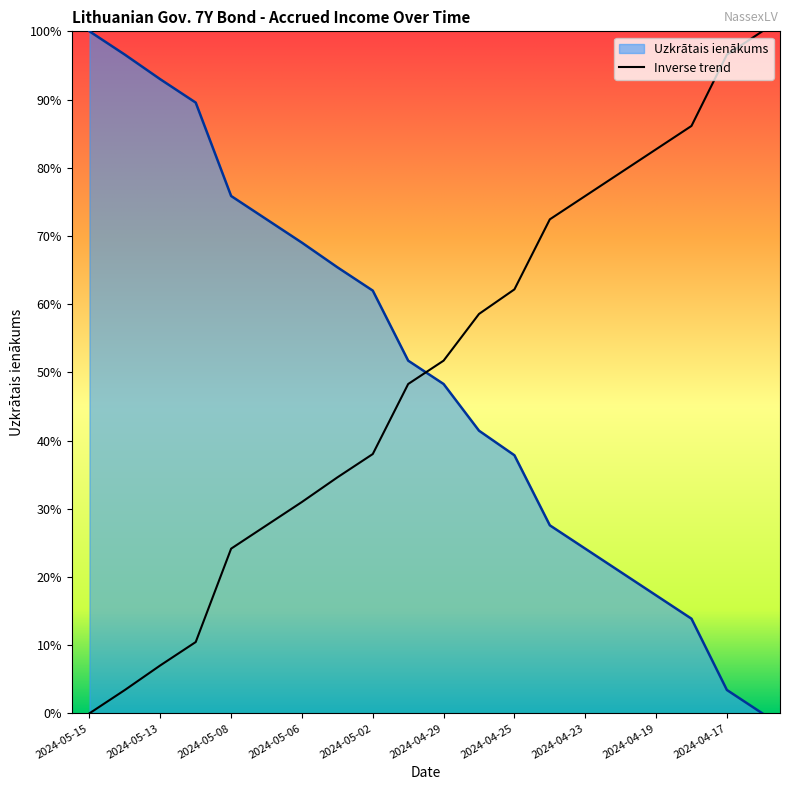

Is this an area chart (filled region under the line)?

Yes